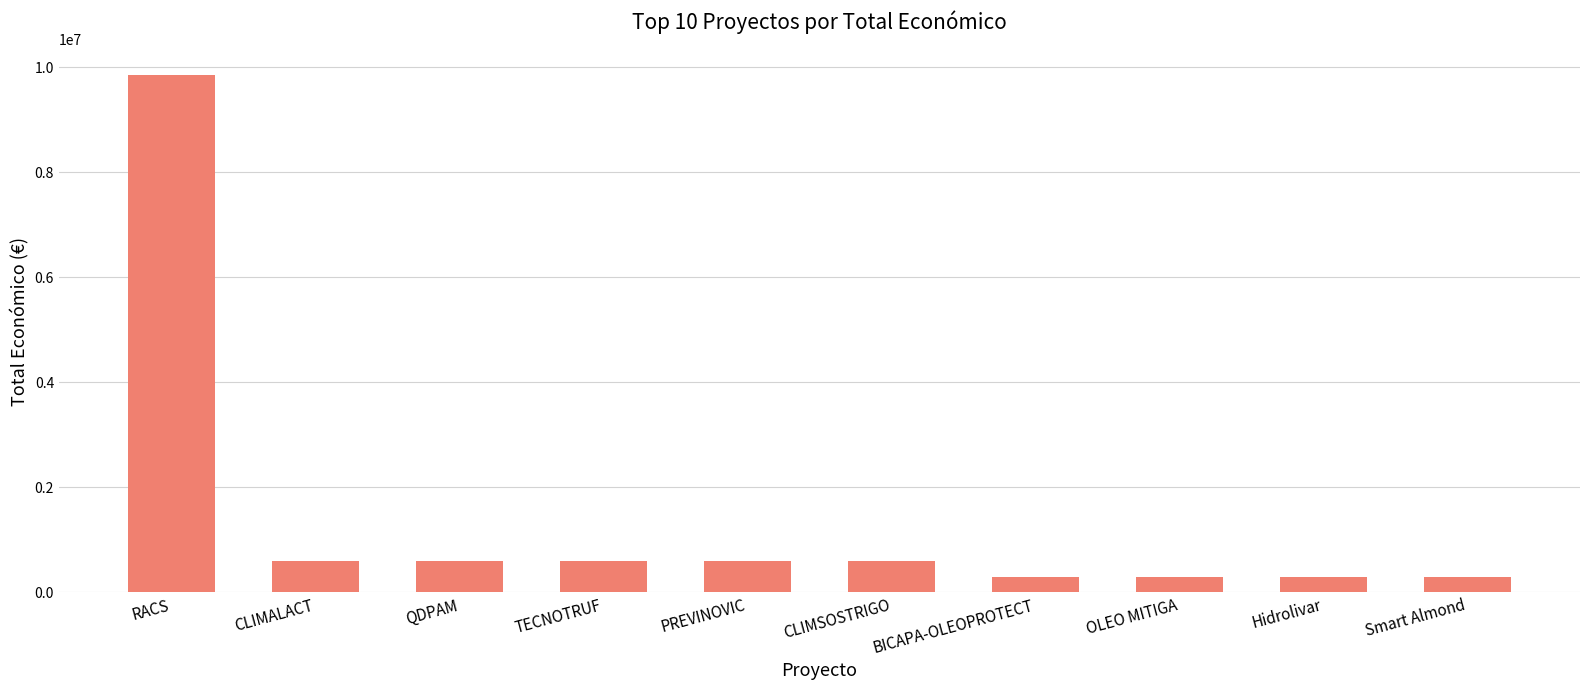

The chart shows a value of 223439 at CLIMALACT. True or false?

False